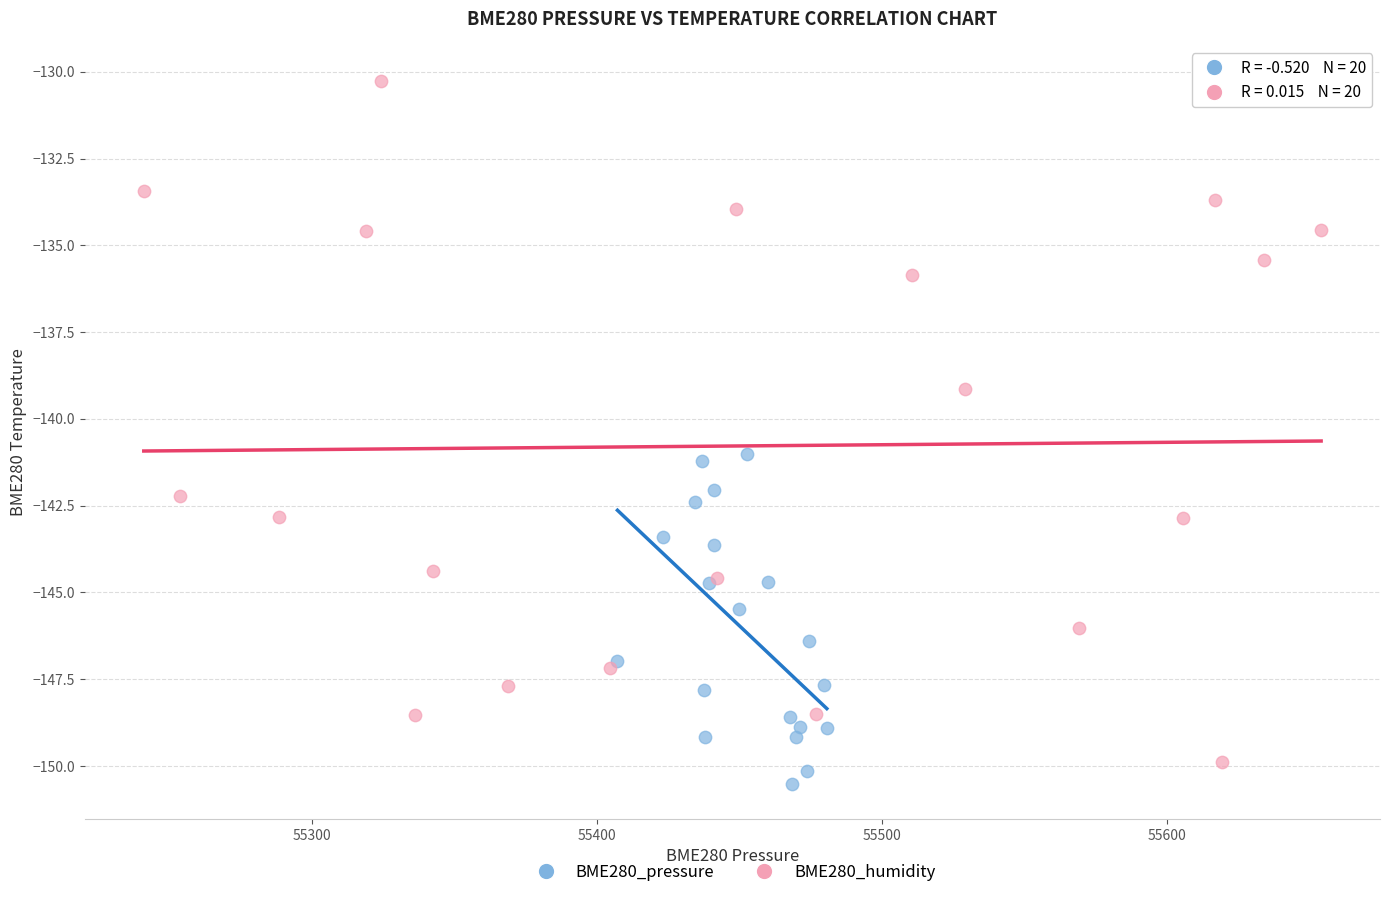

What are all the series names shown in the legend?

BME280_pressure, BME280_humidity